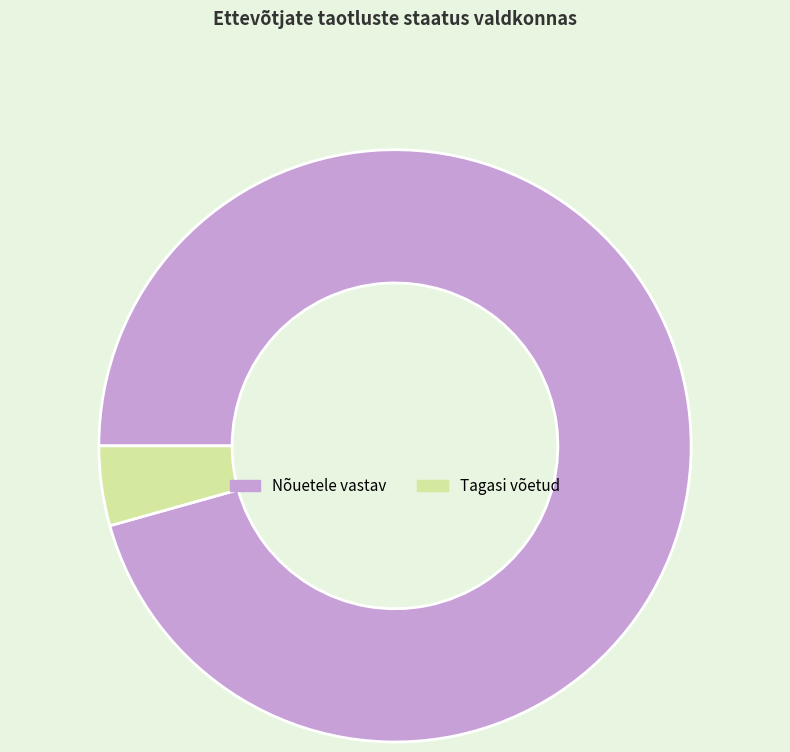

How many slices are in this pie chart?

2